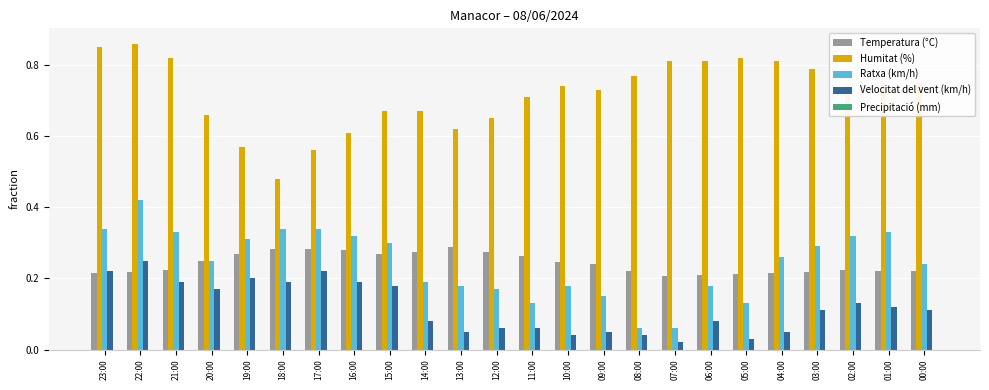

The value of Humitat (%) at 03:00 is 0.2. True or false?

False